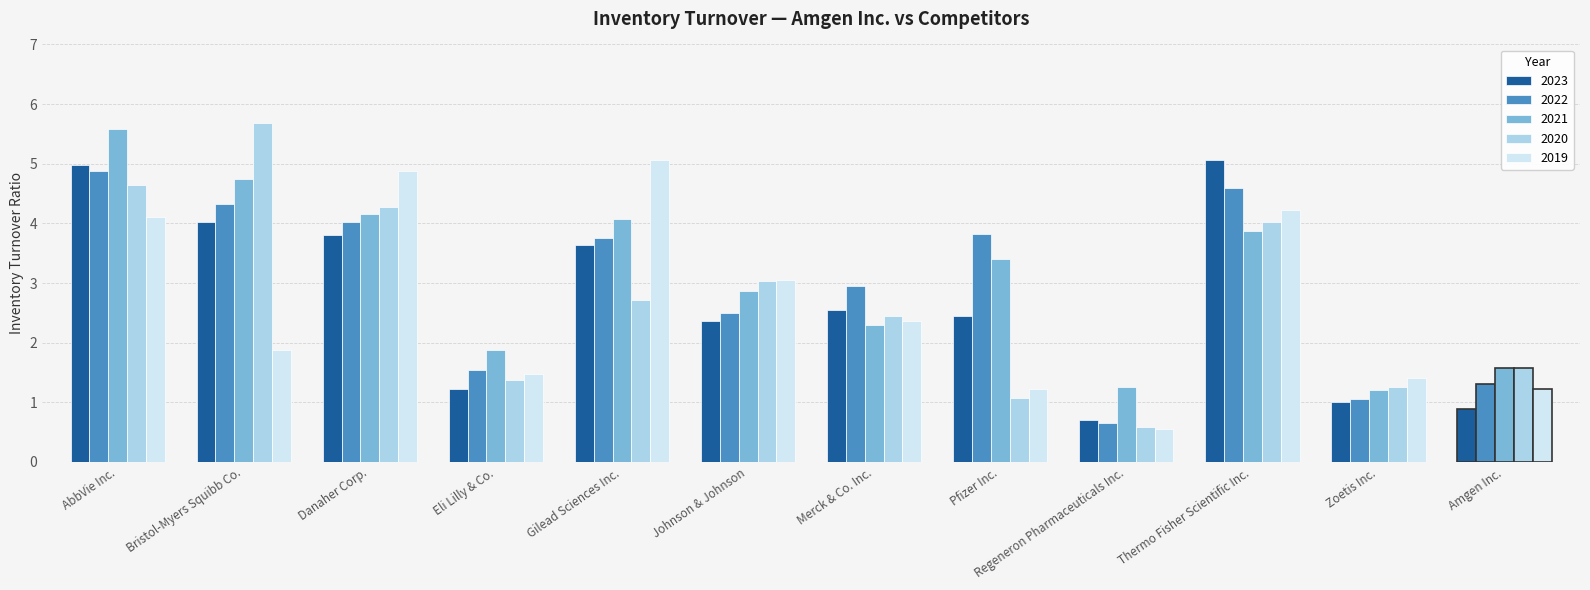

True or false: 2022 has a value of 4.9 at AbbVie Inc..

True